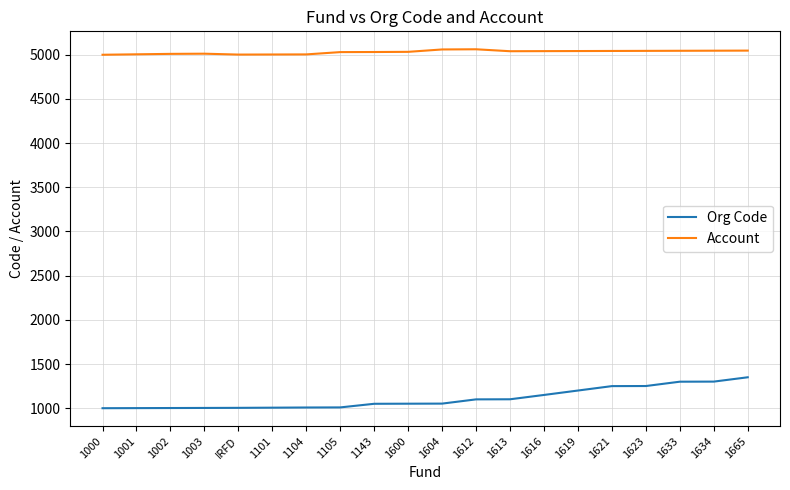

What is the difference between the maximum and minimum values in the Org Code series?

350